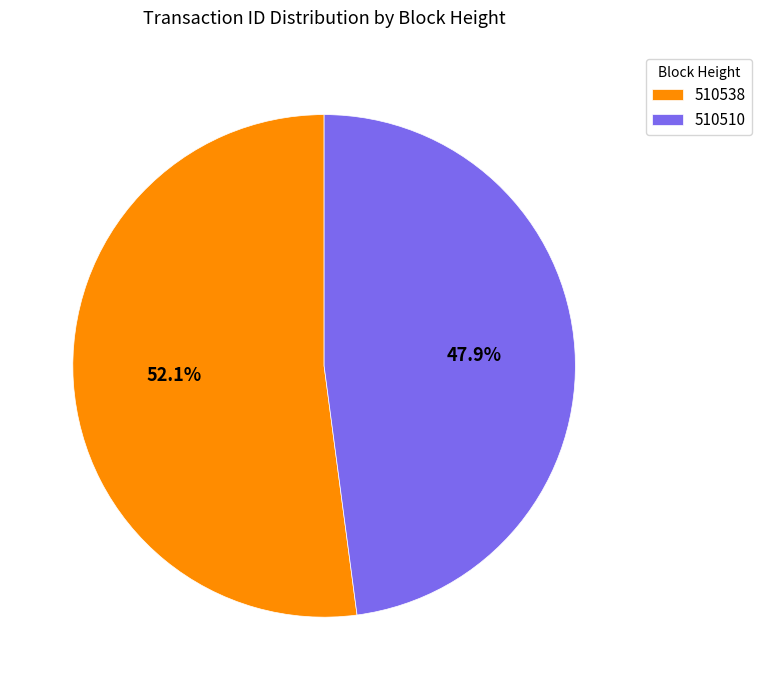

Is 510510 the majority of the pie?

No